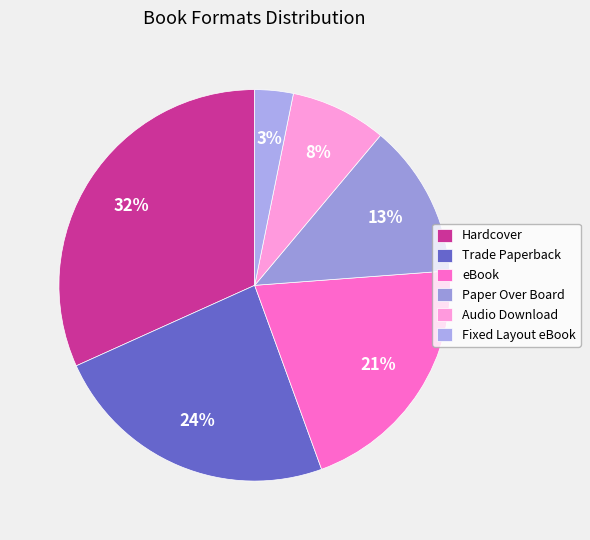

To the nearest percent, what portion does Hardcover represent?

32%